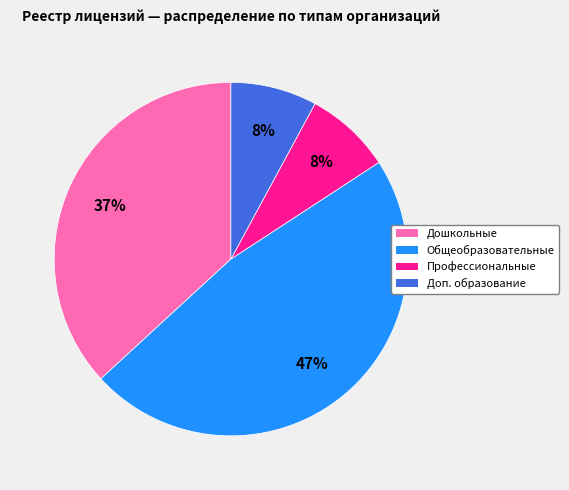

To the nearest percent, what is the average slice percentage?

25%